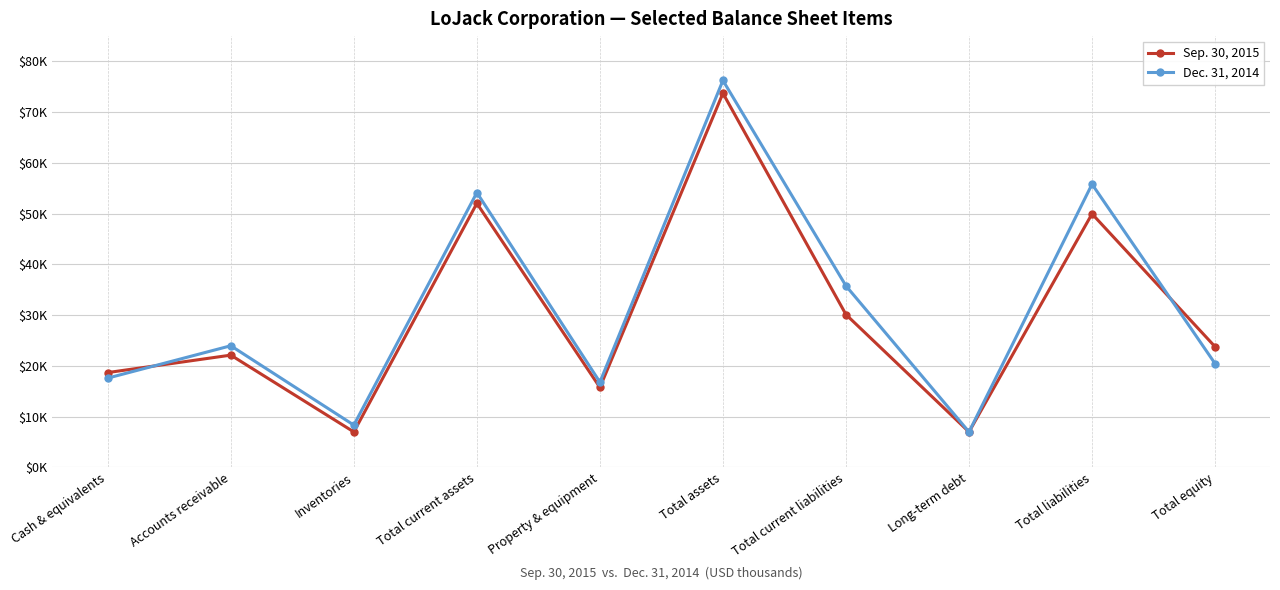

Is the value of Dec. 31, 2014 at Cash & equivalents greater than the value of Sep. 30, 2015 at Total current liabilities?

No